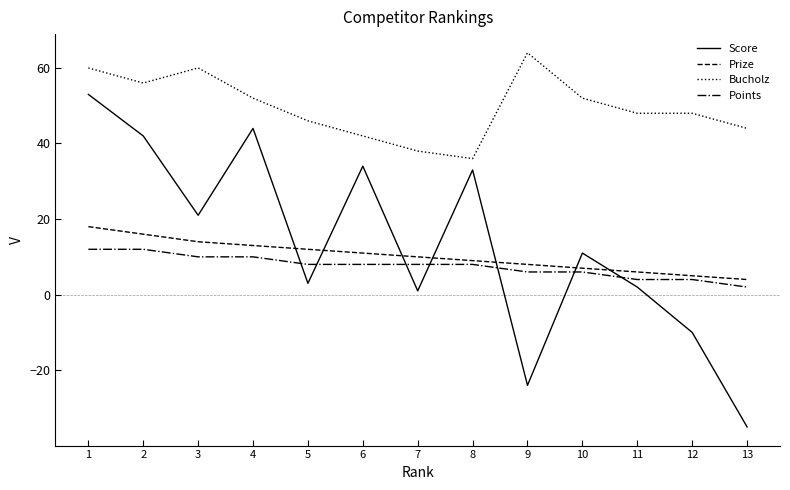

What is the minimum value for Score?

-35